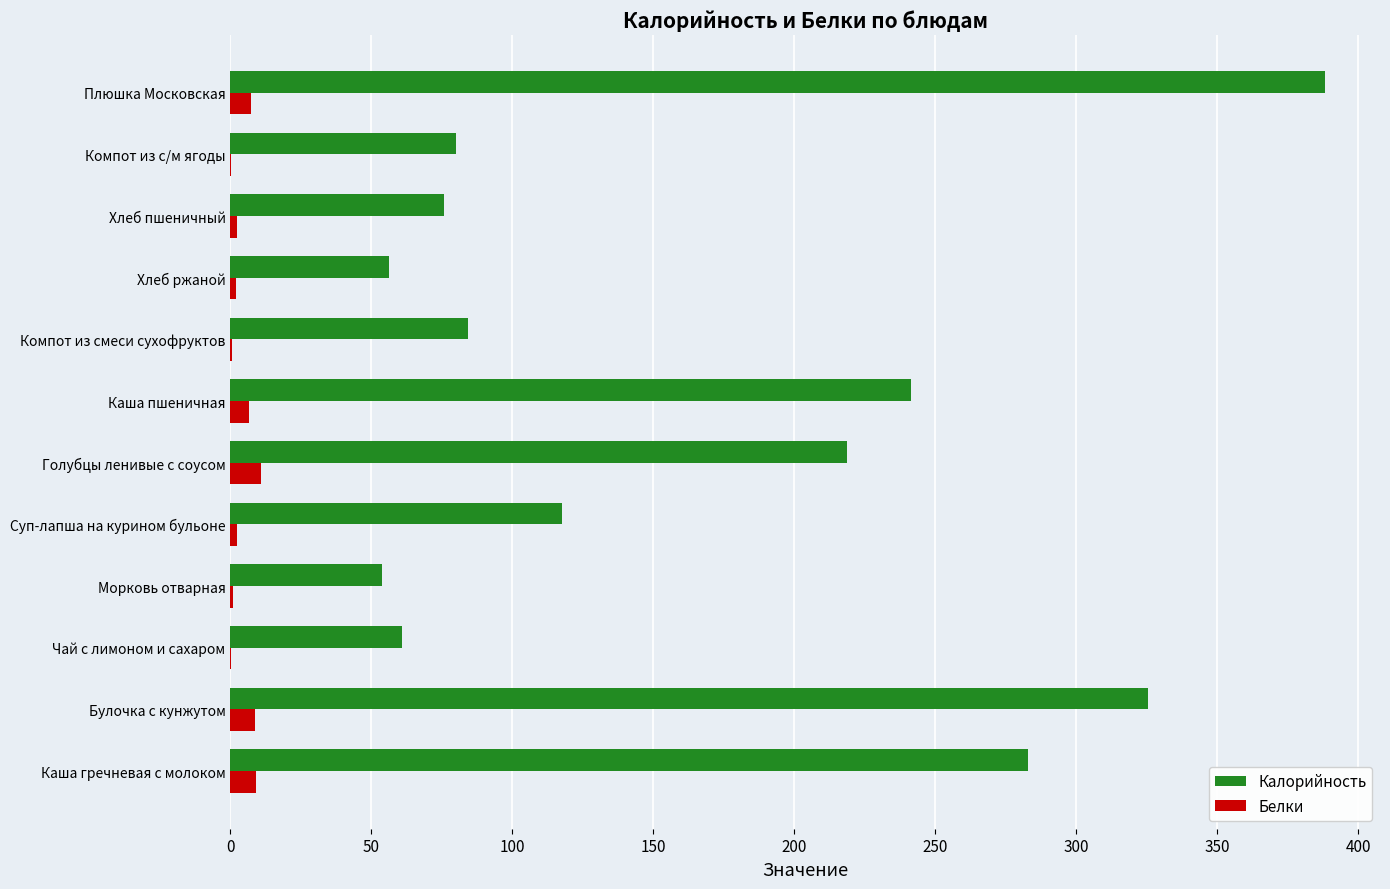

What is the average value of the Калорийность series?

165.5